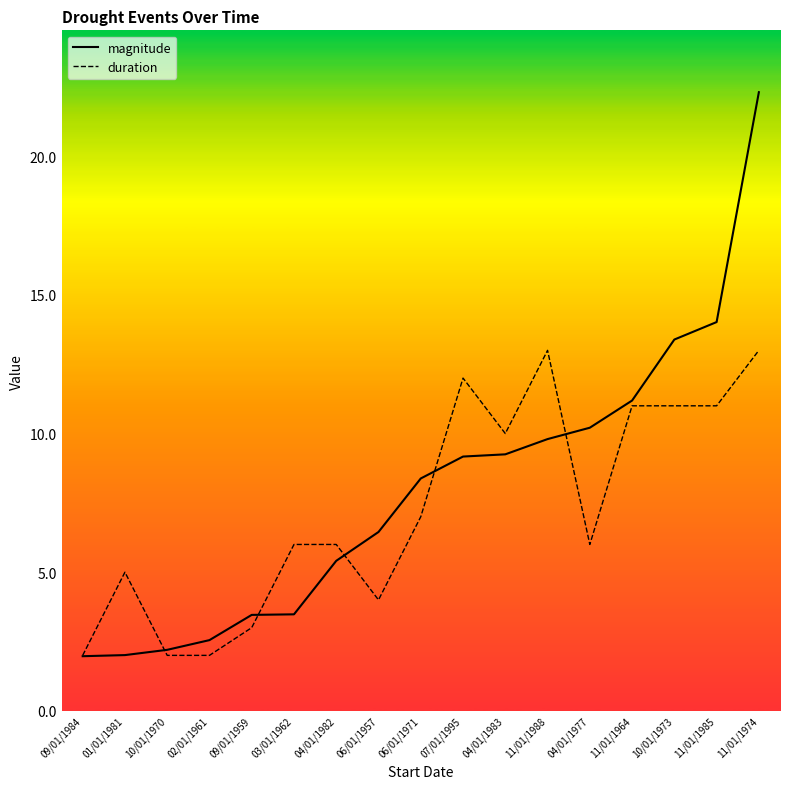

Where is the first local maximum for duration?

01/01/1981